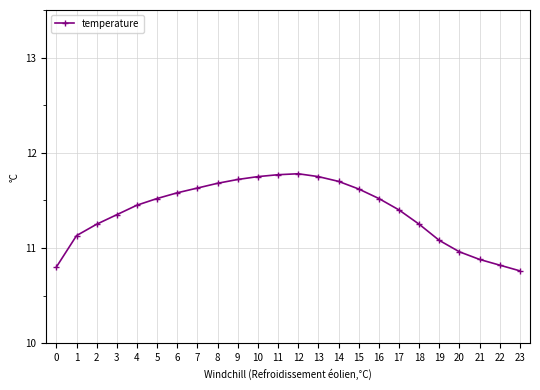

What is the sum of the values at 8 and 14?

23.4